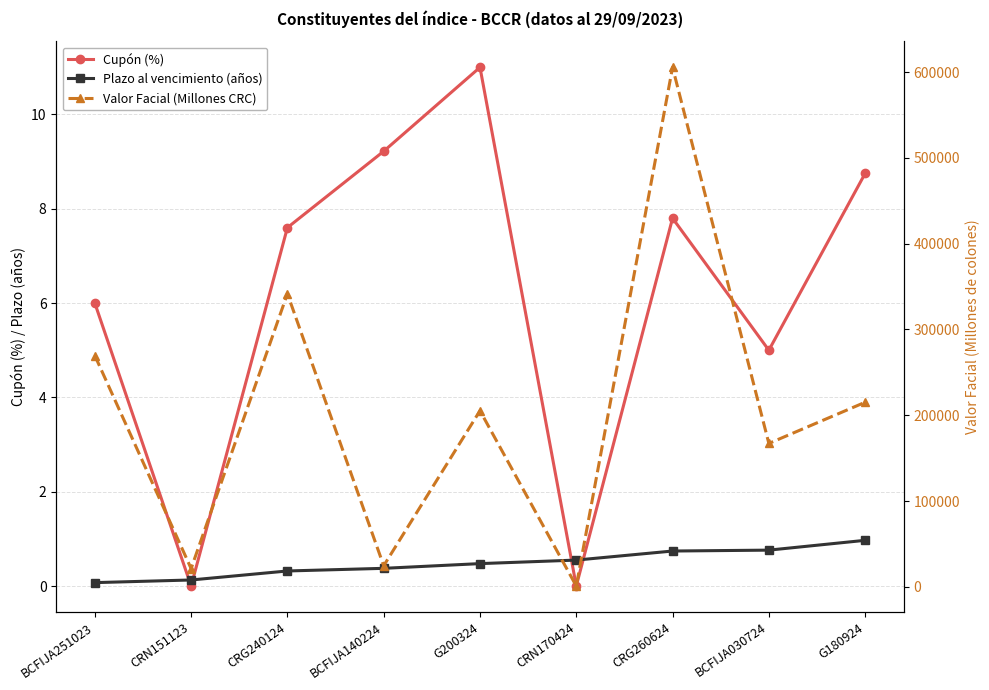

What are all the series names shown in the legend?

Cupón (%), Plazo al vencimiento (años), Valor Facial (Millones CRC)